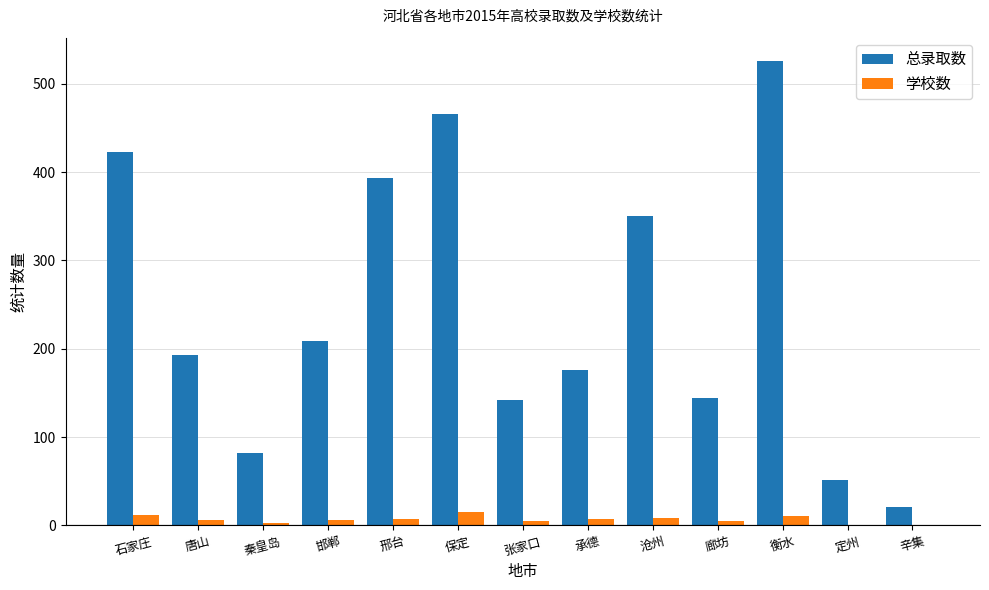

Where is 总录取数 nearest to the value 273?

邯郸